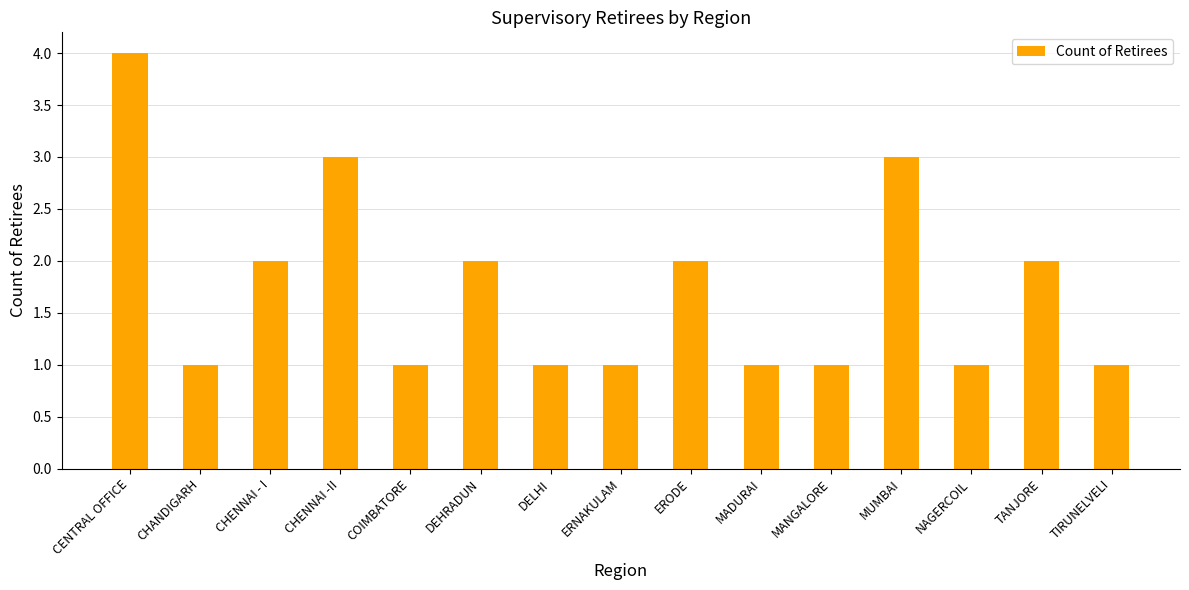

What is the ratio of the value at DEHRADUN to the value at TIRUNELVELI?

2.0